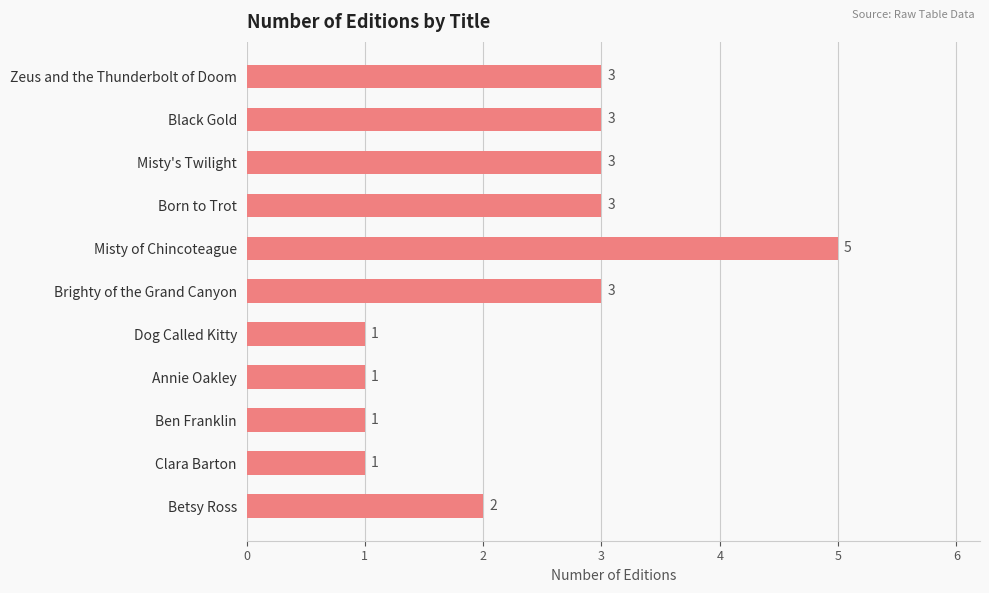

How many bars are there in total?

11